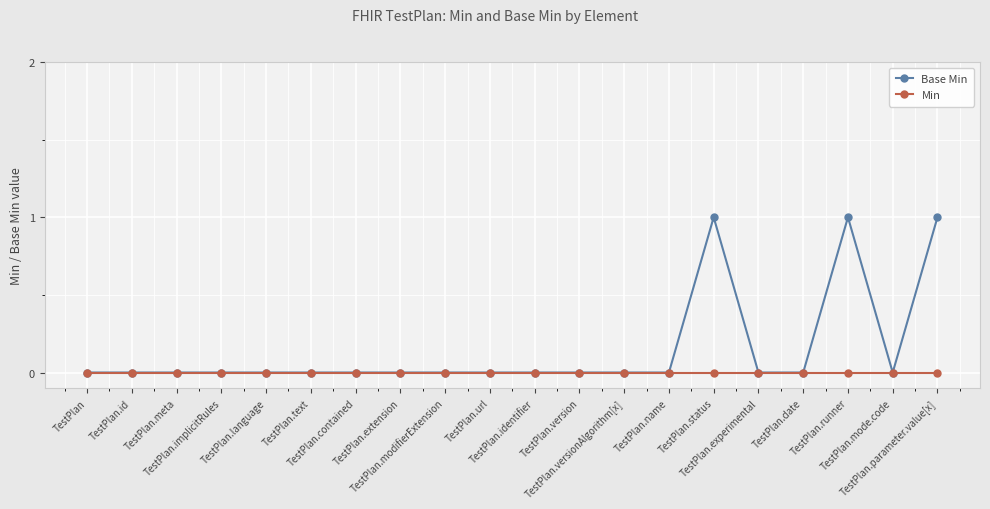

What is the greatest value displayed?

1